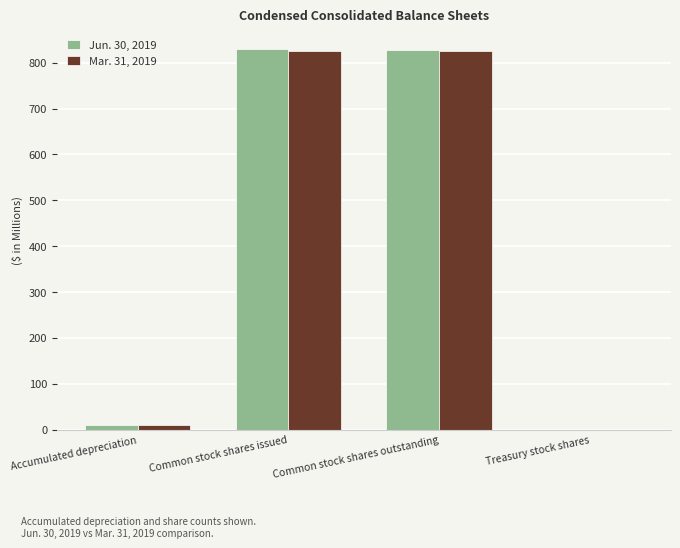

At which label is Jun. 30, 2019 closest to 414?

Accumulated depreciation